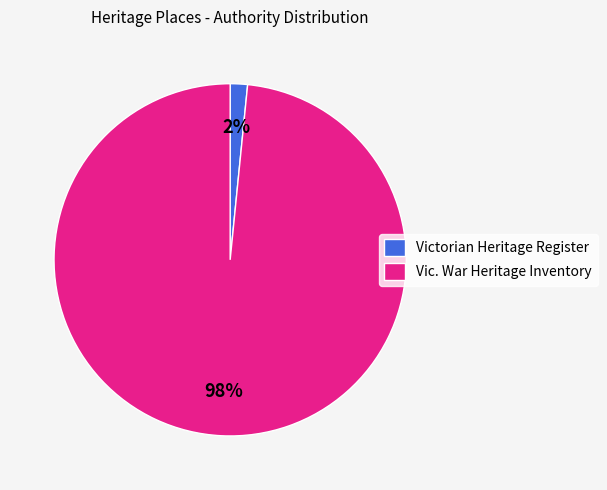

How many slices are in this pie chart?

2